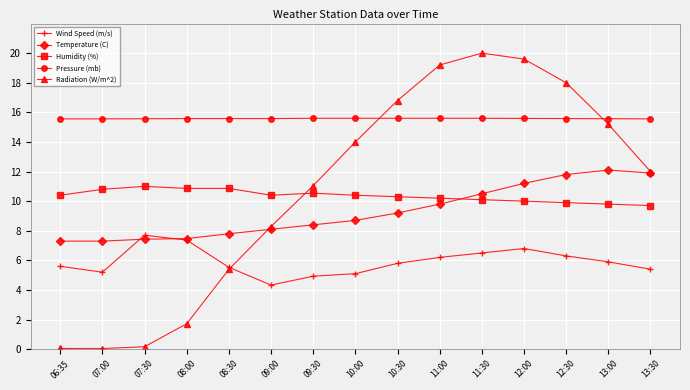

What is the difference between the highest and lowest values at 12:30?

11.7